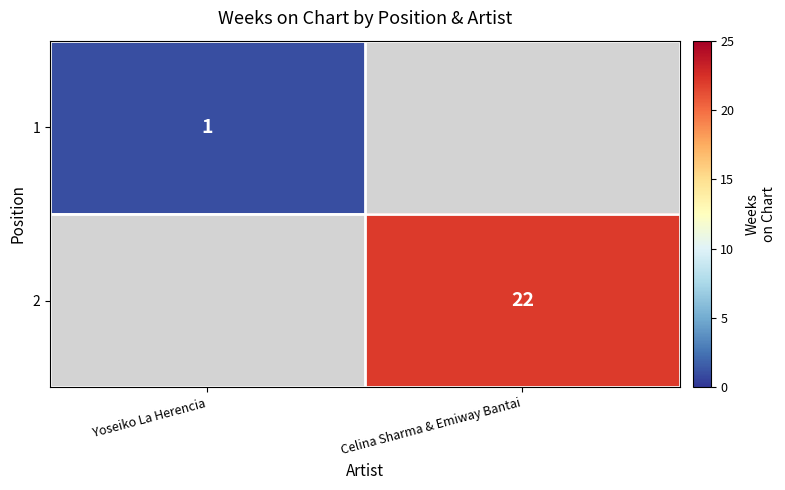

The 2 series shows 36 at Celina Sharma & Emiway Bantai. True or false?

False